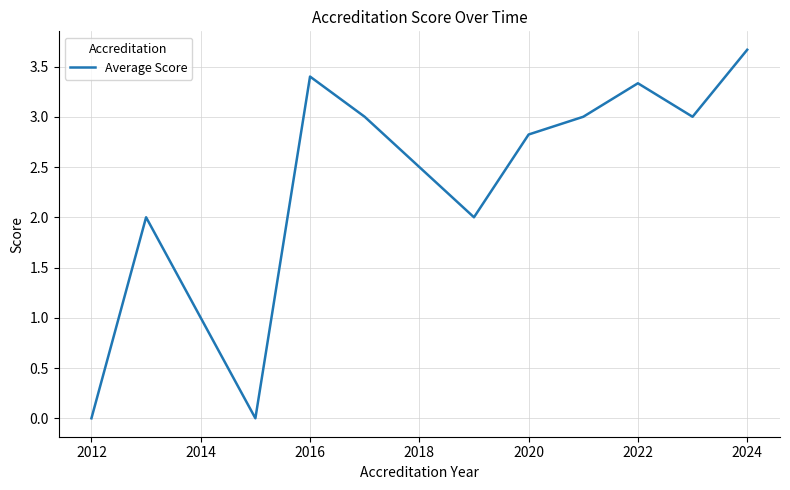

What is the average value?

2.4